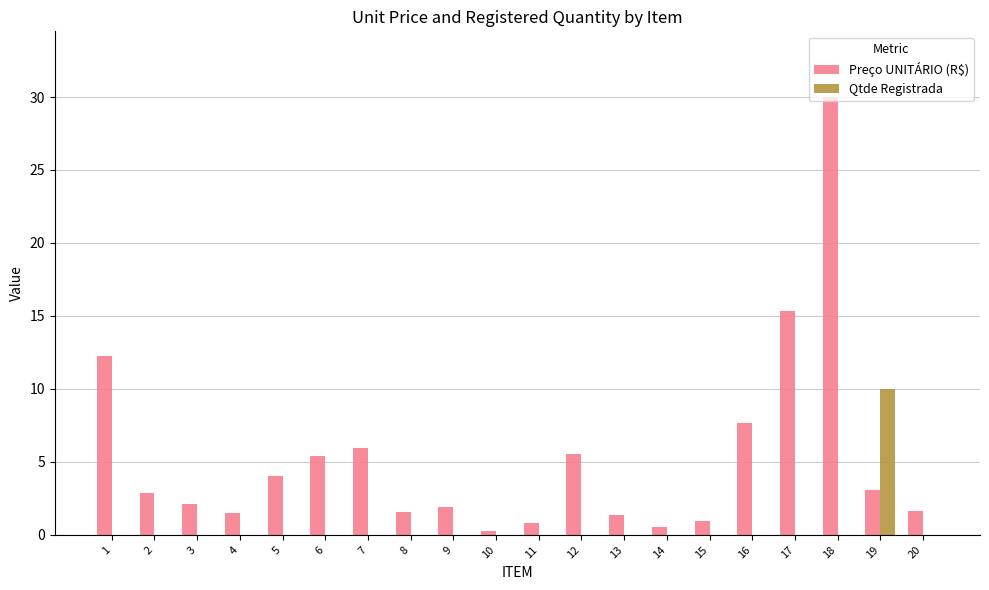

Is the value of Preço UNITÁRIO (R$) at 4 greater than the value of Qtde Registrada at 12?

Yes